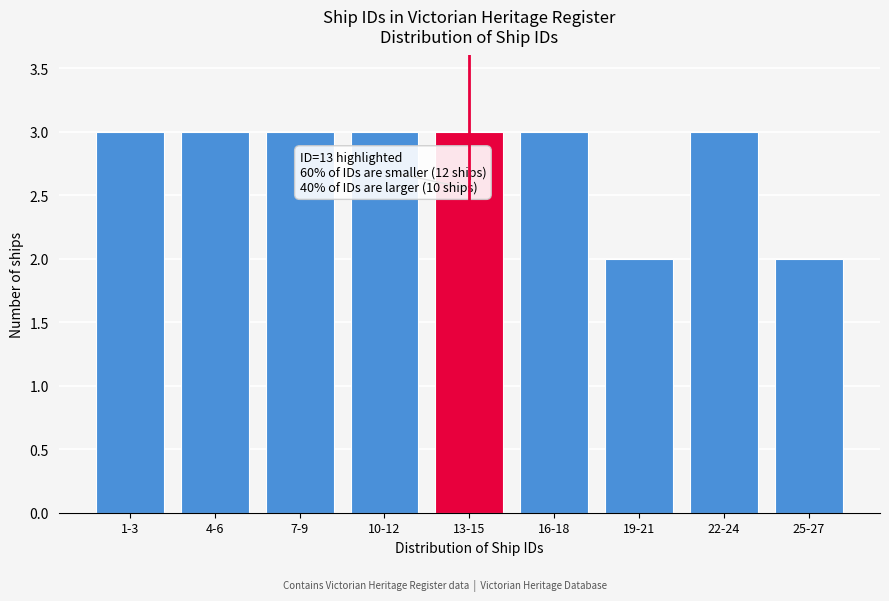

Reading right to left, extract all data points from this chart.

2	3	2	3	3	3	3	3	3